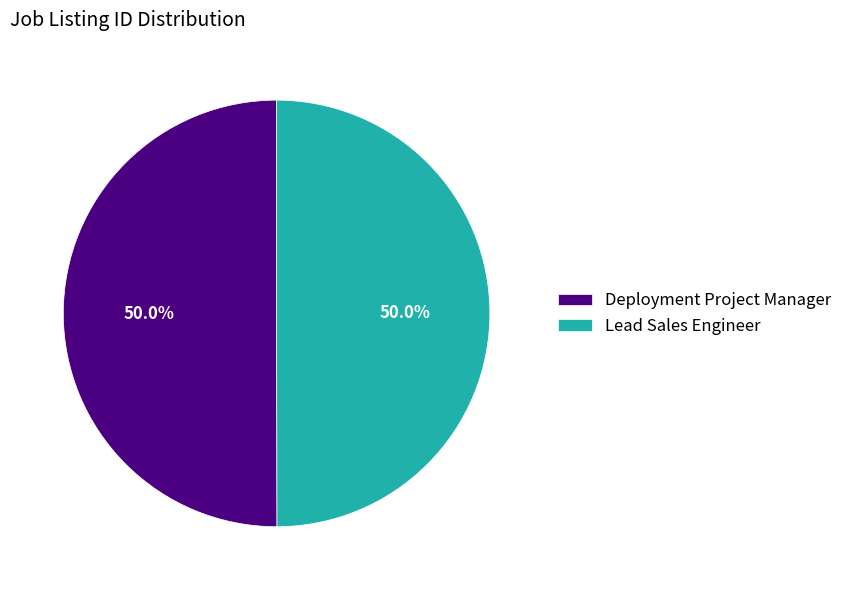

Is the sum of Lead Sales Engineer and Deployment Project Manager greater than half?

Yes